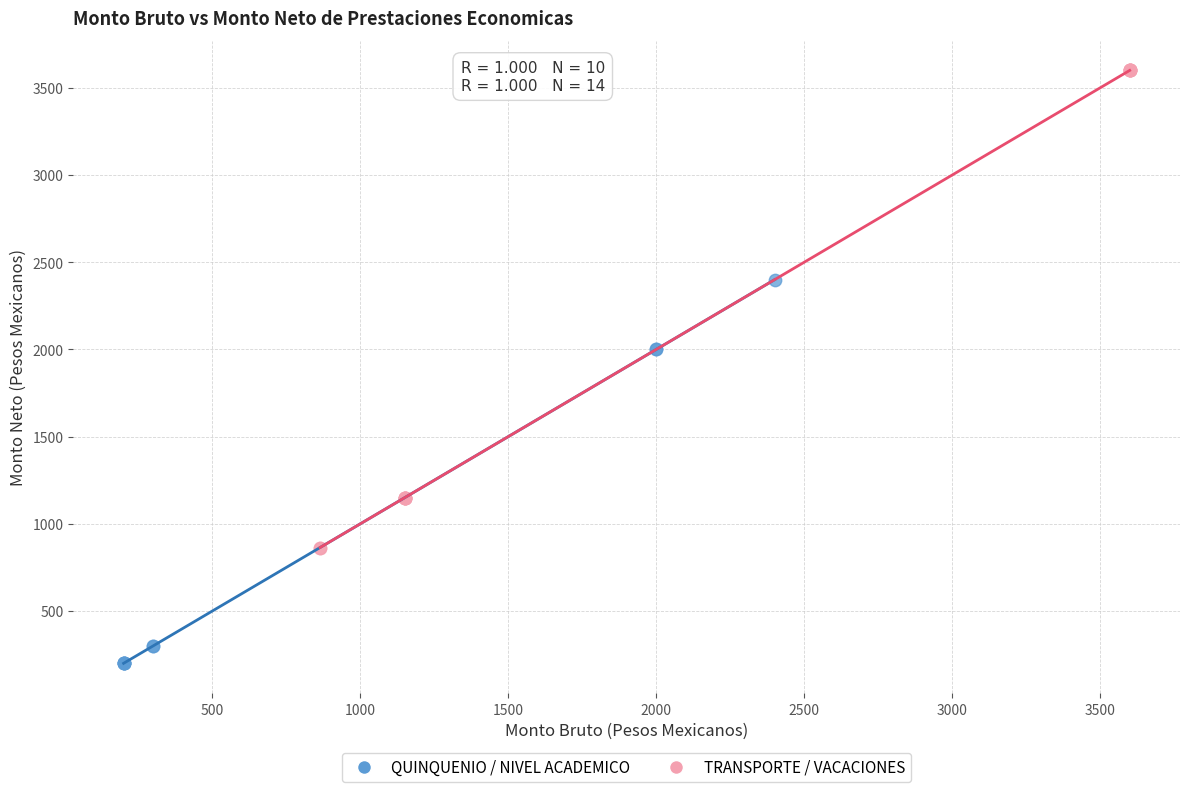

What are all the series names shown in the legend?

QUINQUENIO / NIVEL ACADEMICO, TRANSPORTE / VACACIONES